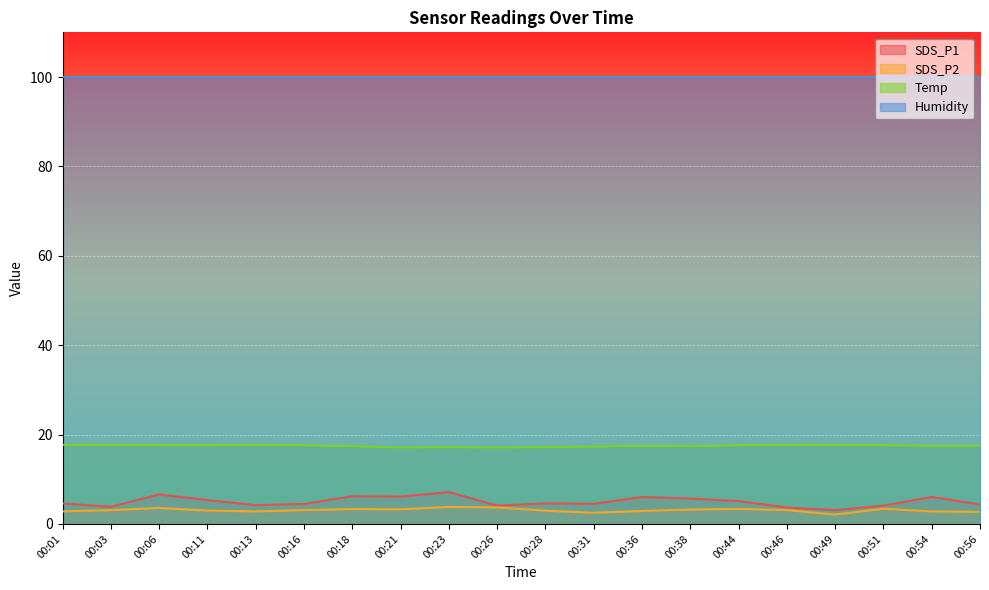

Which series has the largest total across all categories?

Humidity